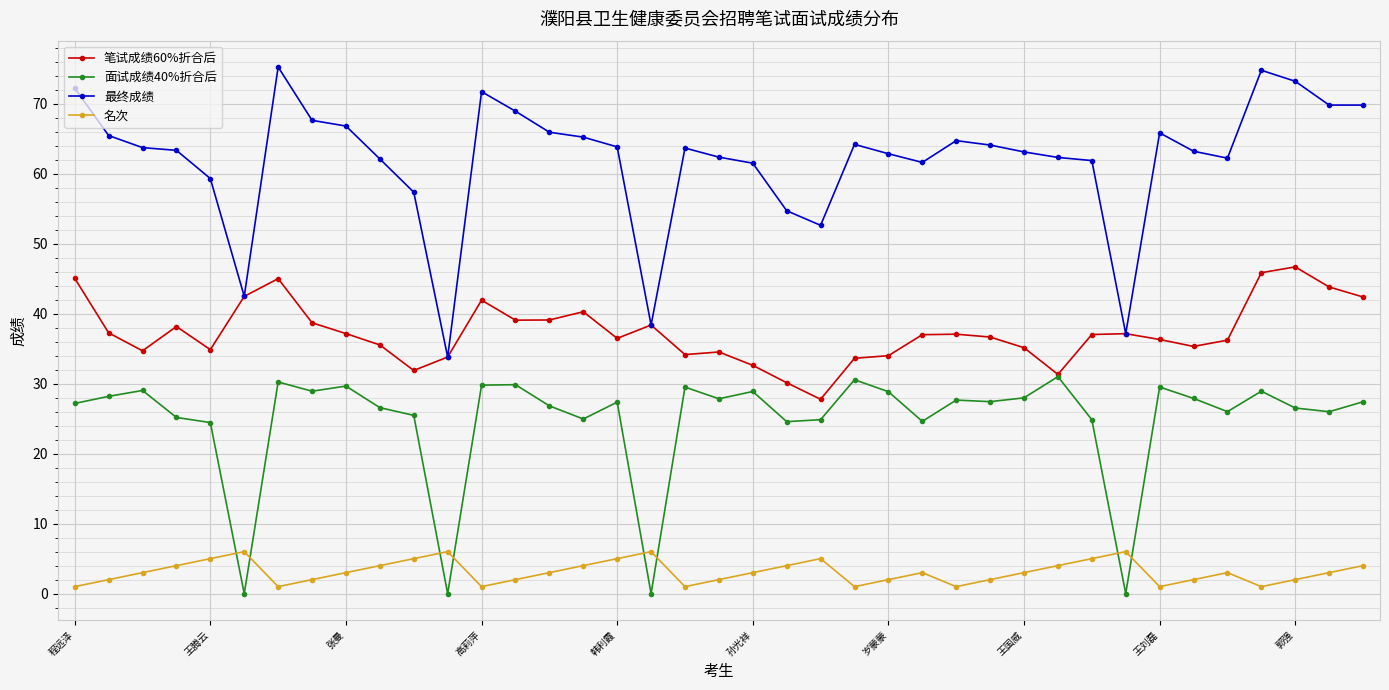

Count the 名次 values in the range 2 to 4.

22